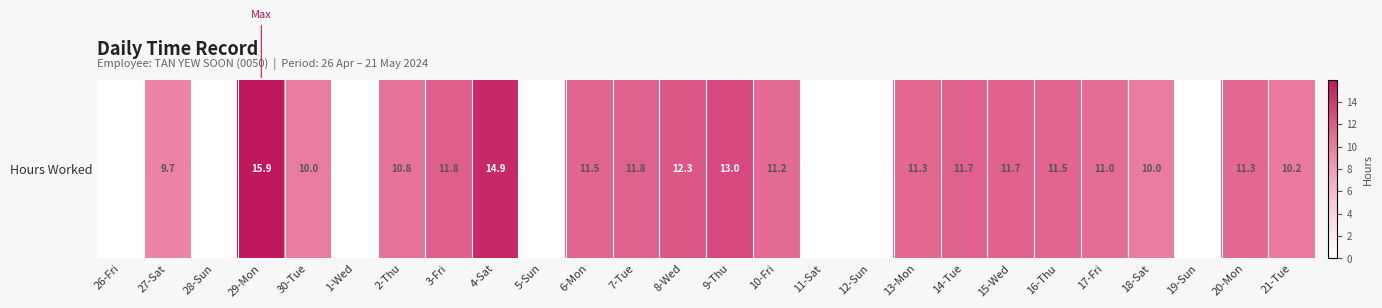

Reading left to right, extract all data points from this chart.

26-Fri=0.0	27-Sat=9.7	28-Sun=0.0	29-Mon=15.9	30-Tue=10.0	1-Wed=0.0	2-Thu=10.8	3-Fri=11.8	4-Sat=14.9	5-Sun=0.0	6-Mon=11.5	7-Tue=11.8	8-Wed=12.3	9-Thu=13.0	10-Fri=11.2	11-Sat=0.0	12-Sun=0.0	13-Mon=11.3	14-Tue=11.7	15-Wed=11.7	16-Thu=11.5	17-Fri=11.0	18-Sat=10.0	19-Sun=0.0	20-Mon=11.3	21-Tue=10.2